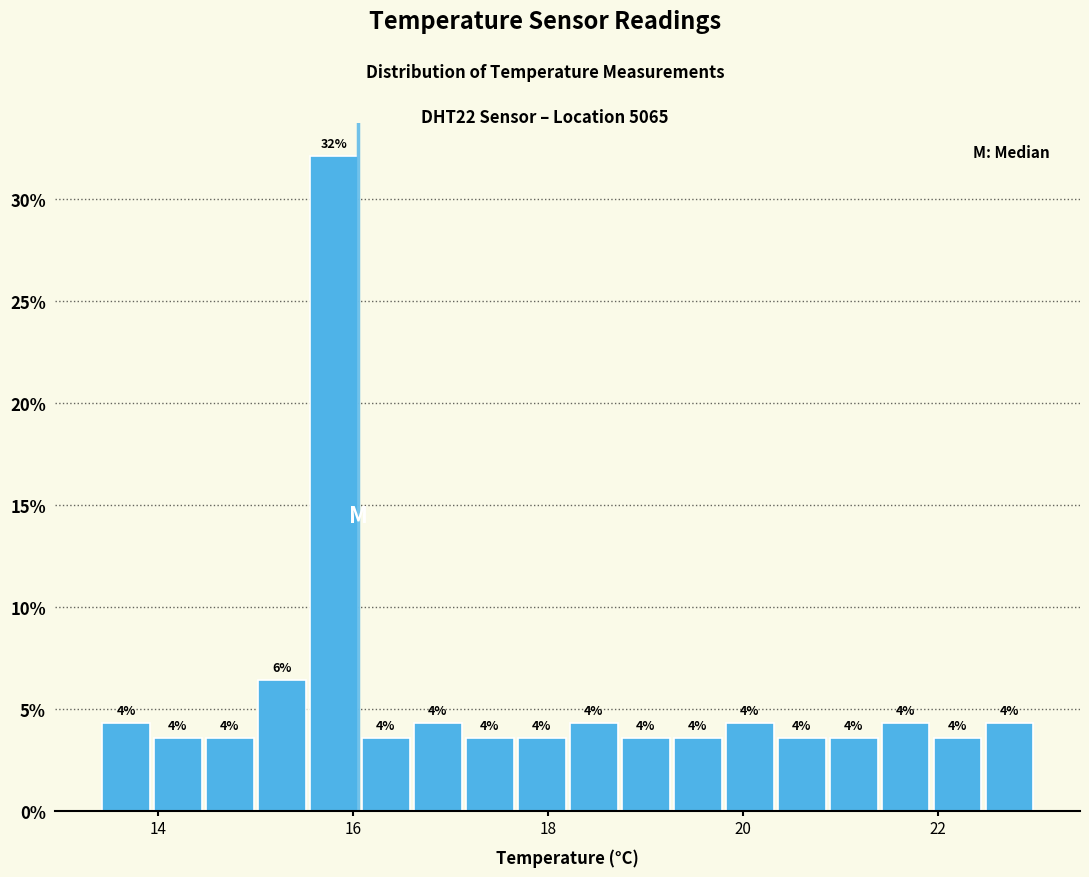

Read against the x-axis, roughly where is the centre of the tallest bar?

15.8